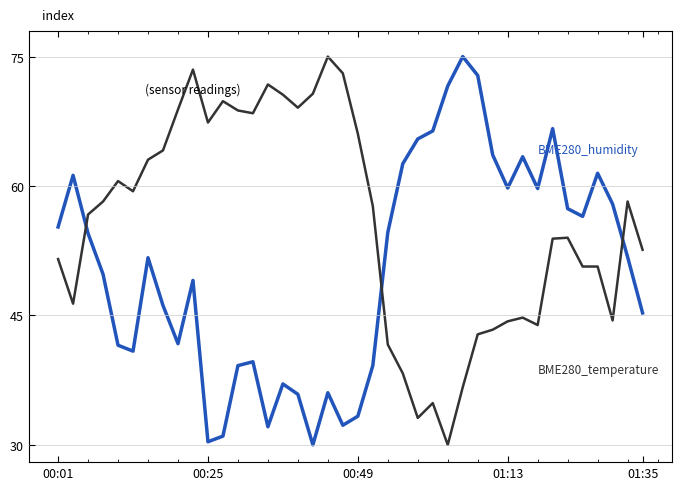

What is the greatest value displayed?

75.0